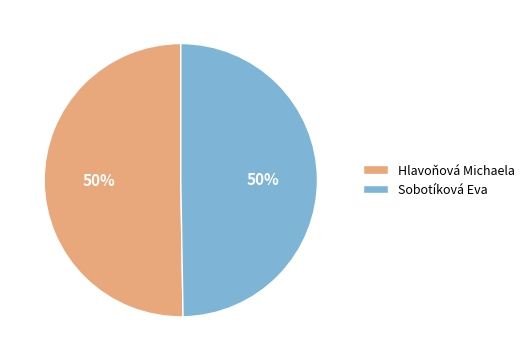

To the nearest percent, what is the combined percentage of Hlavoňová Michaela and Sobotíková Eva?

100%